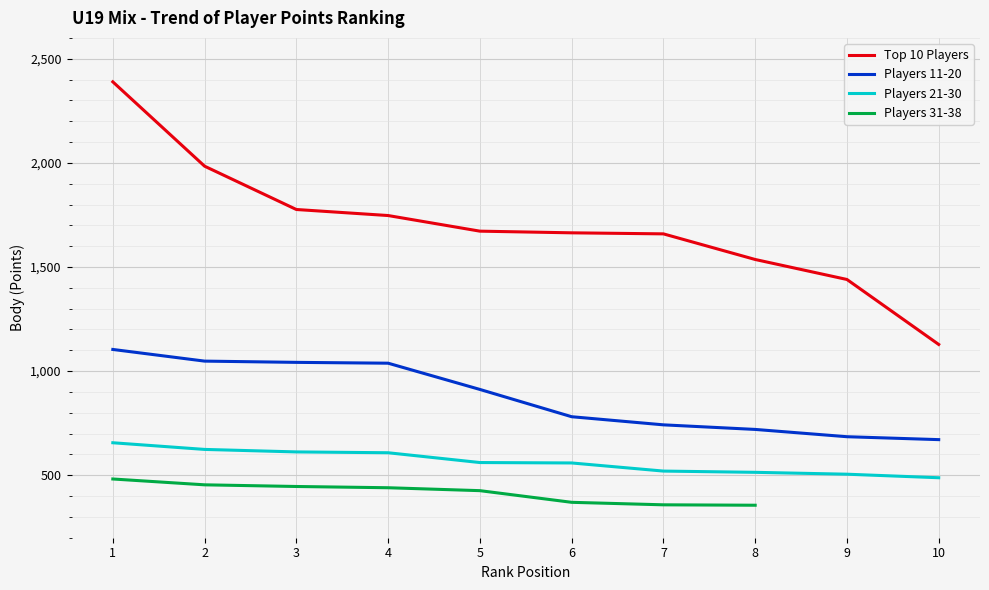

How many data points does each series have?

10